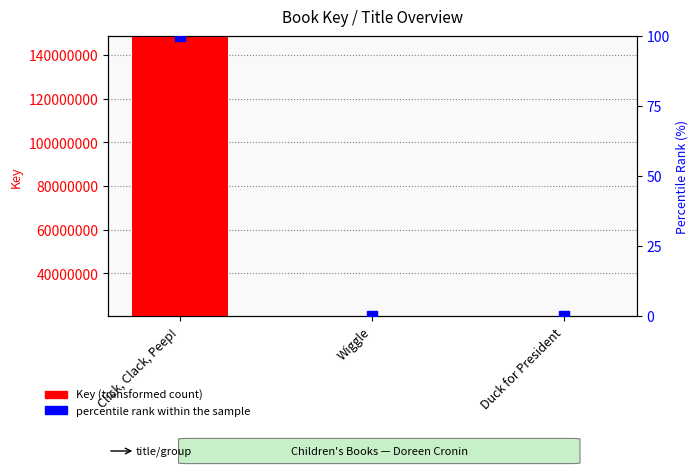

Are the bars grouped side by side (vs. stacked)?

Yes